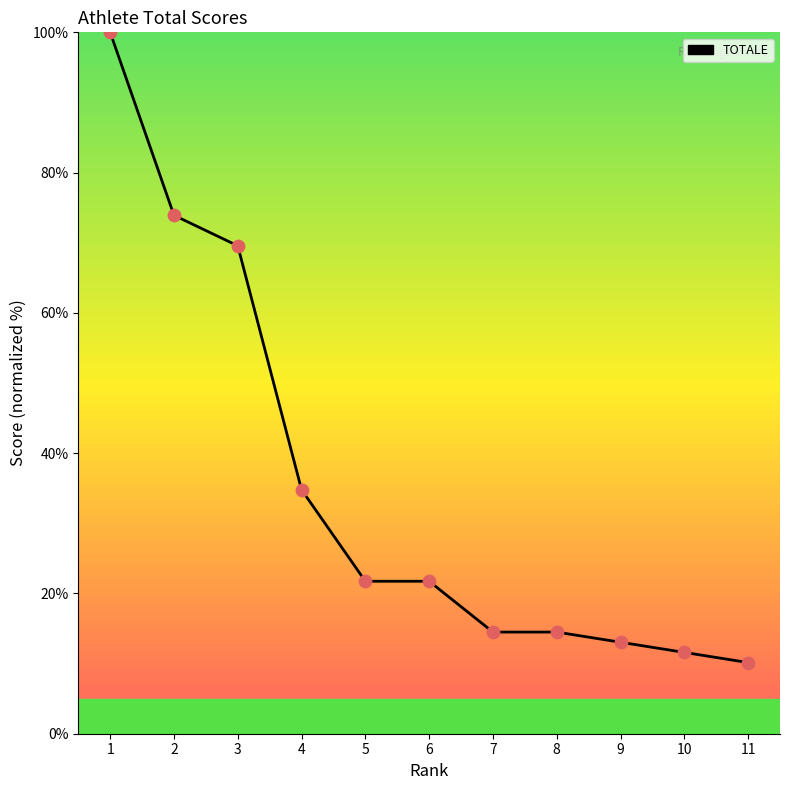

What is the ratio of the value at 6 to the value at 11?

2.1